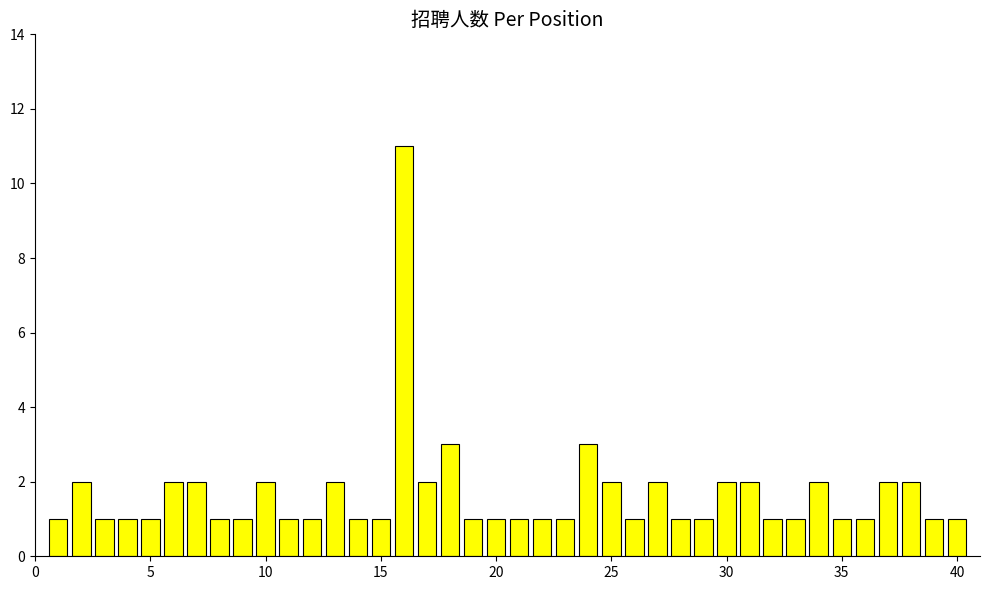

What is the difference between the maximum and minimum values?

10